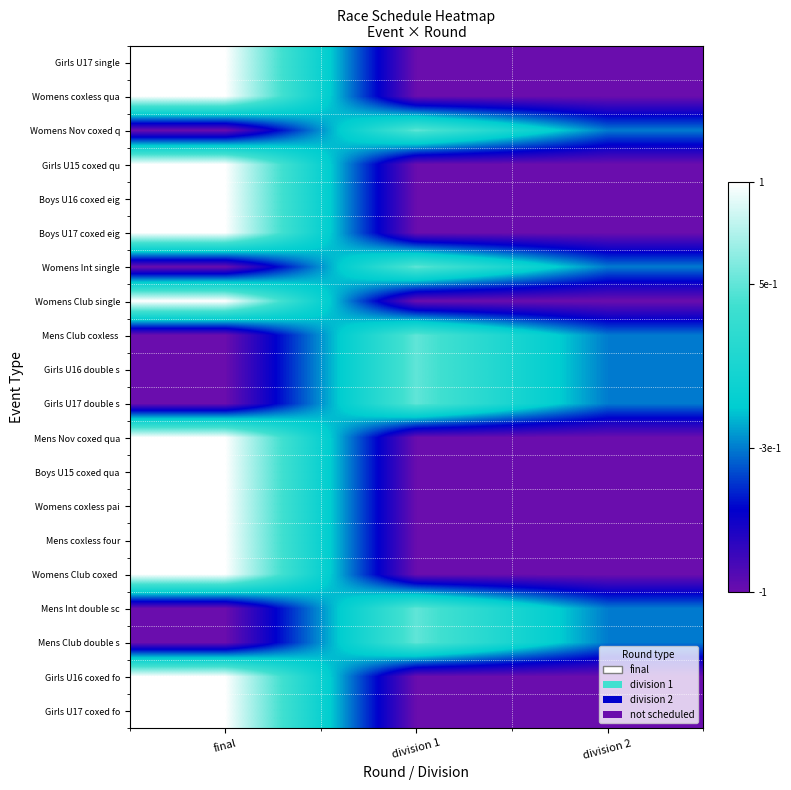

What is the total value across all series at final?

6.0